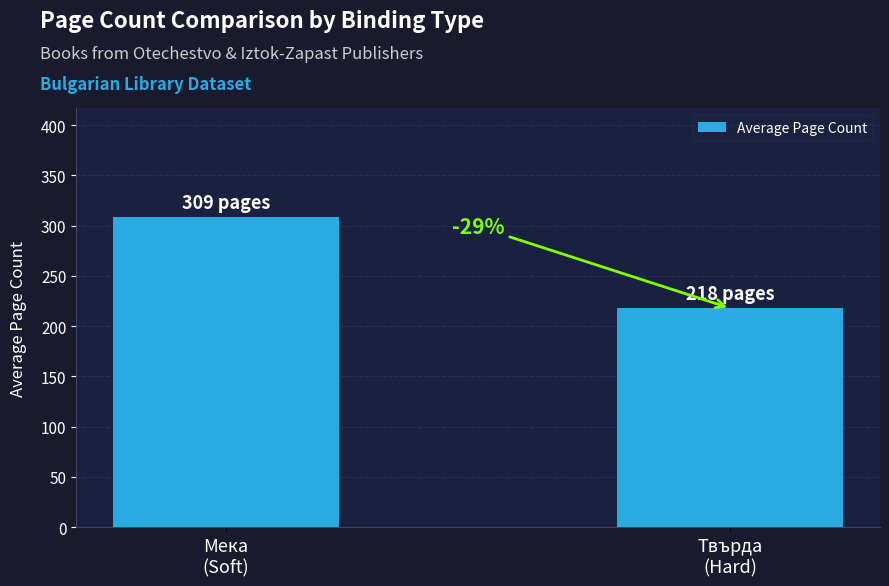

Which has a higher value, Твърда
(Hard) or Мека
(Soft)?

Мека
(Soft)